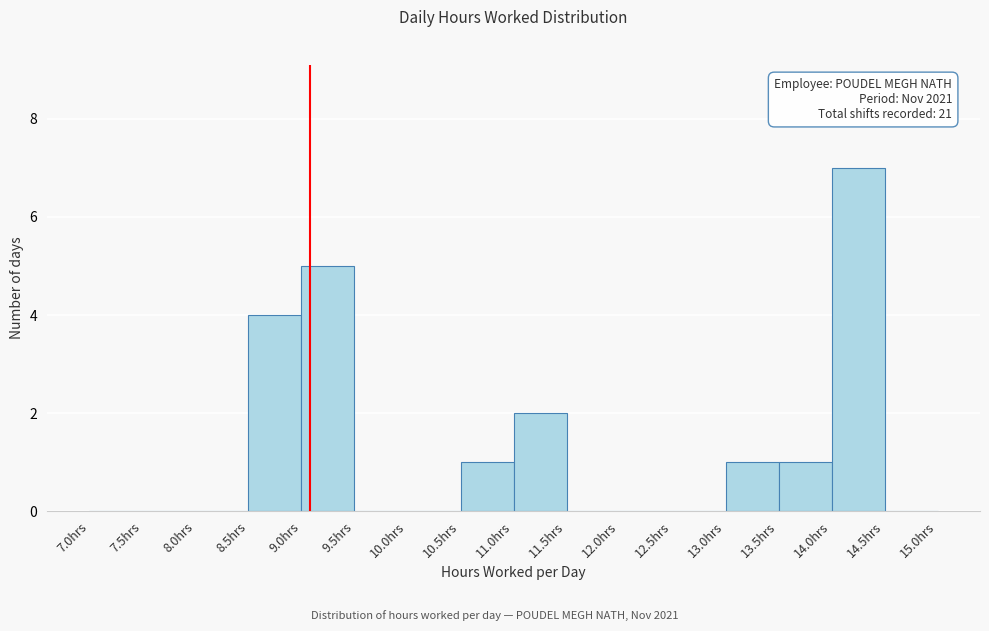

Over which range of the x-axis is the bar tallest?

14.0 to 14.5